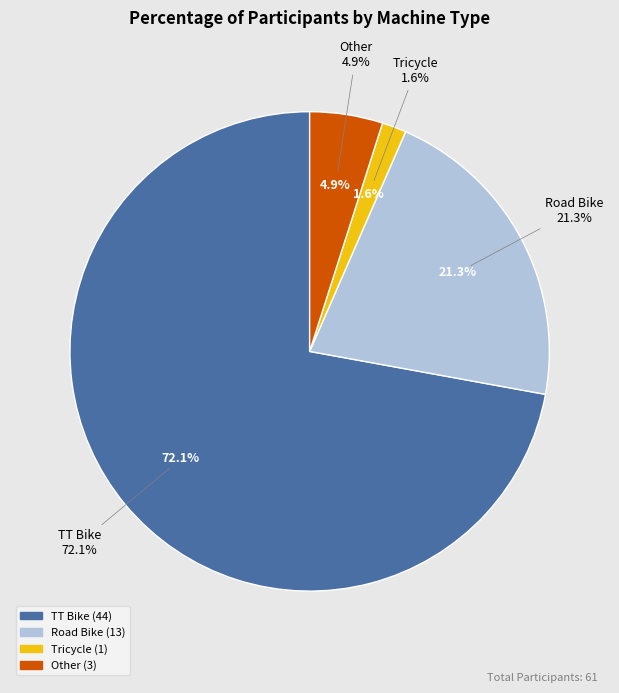

What is the ratio of the value at Road Bike to the value at Other?

4.3